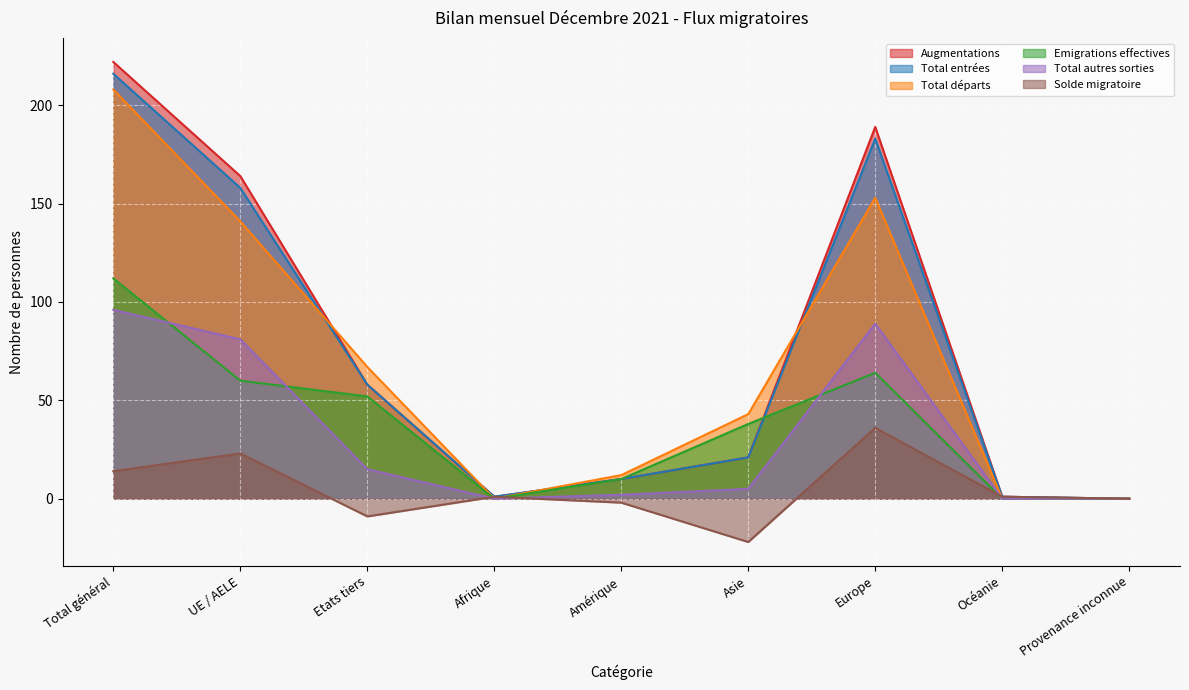

How many data points in Total entrées are less than 21?

4